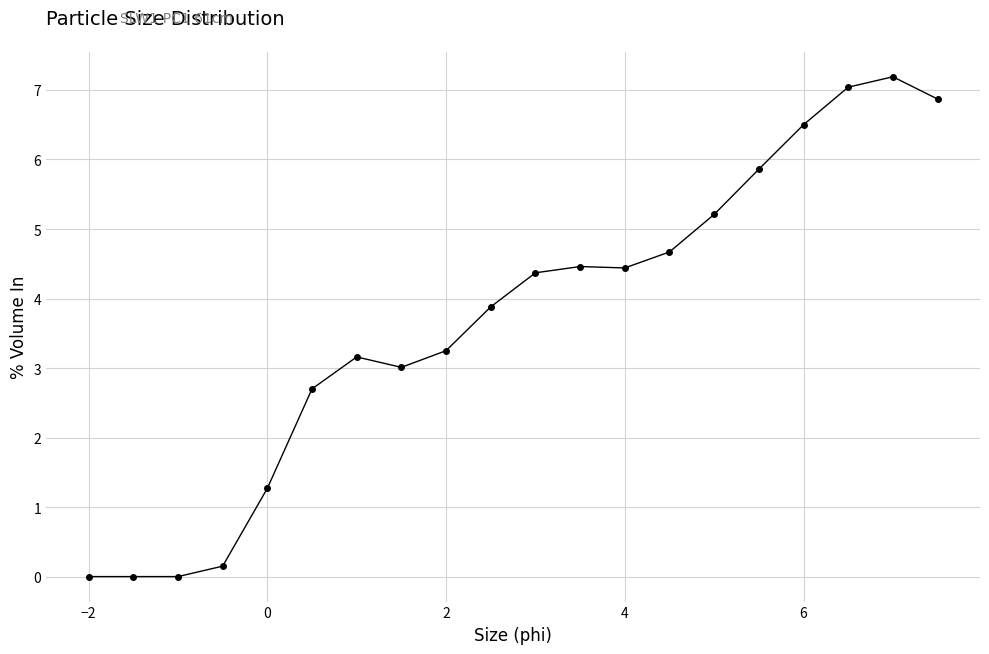

What is the difference between the maximum and minimum values?

7.2